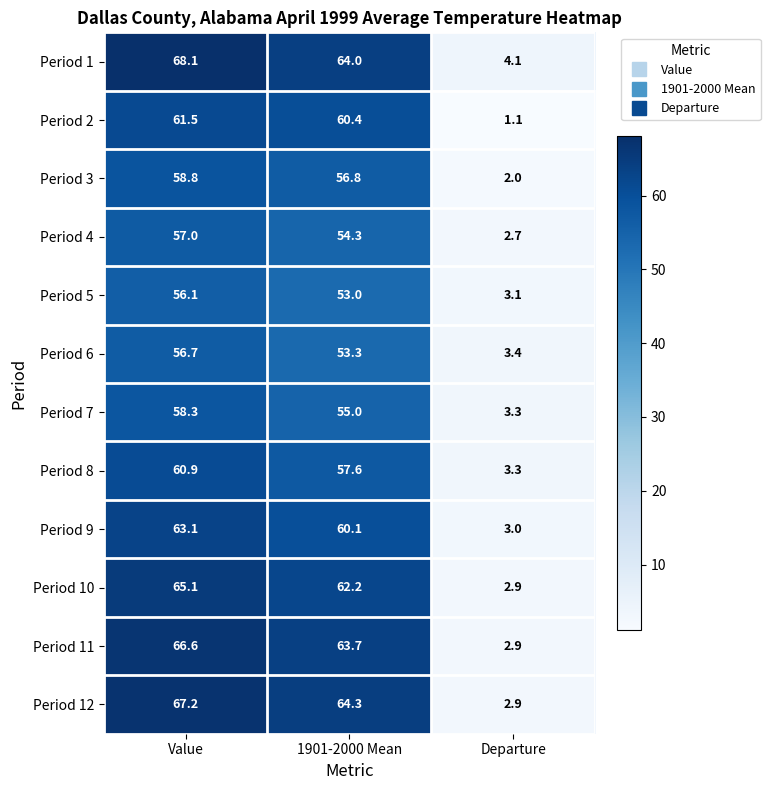

Is it true that Period 2 equals 1.1 at Departure?

True